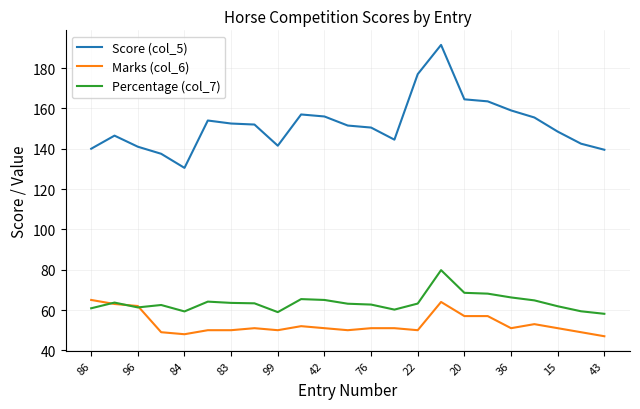

True or false: Score (col_5) and Marks (col_6) cross at least once.

False